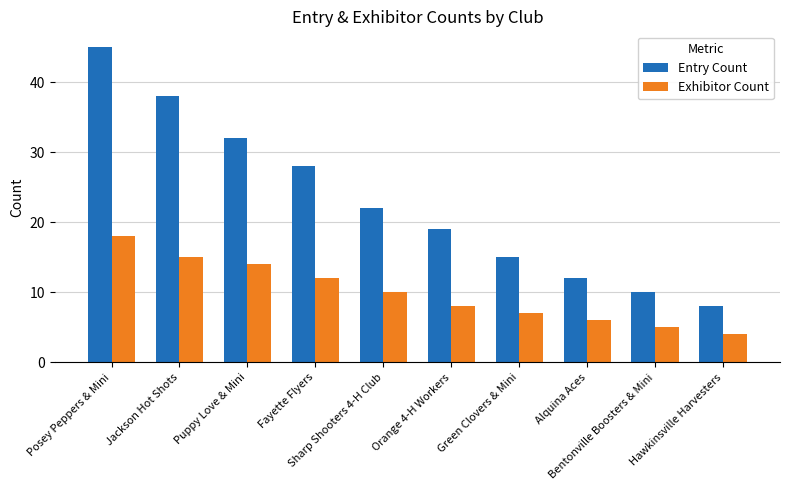

Which series has the largest total across all categories?

Entry Count